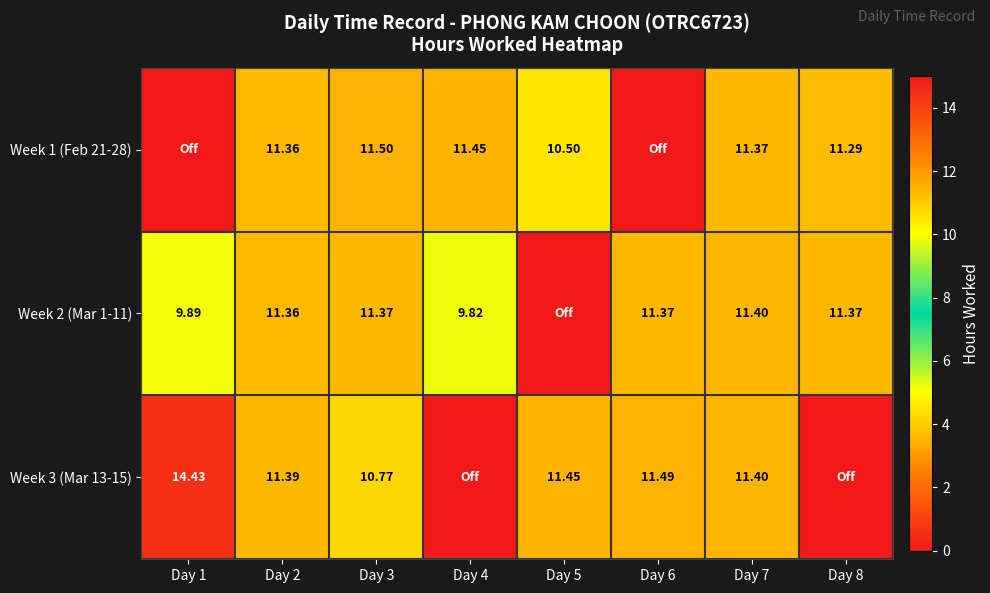

At which category is the sum across all series the highest?

Day 7